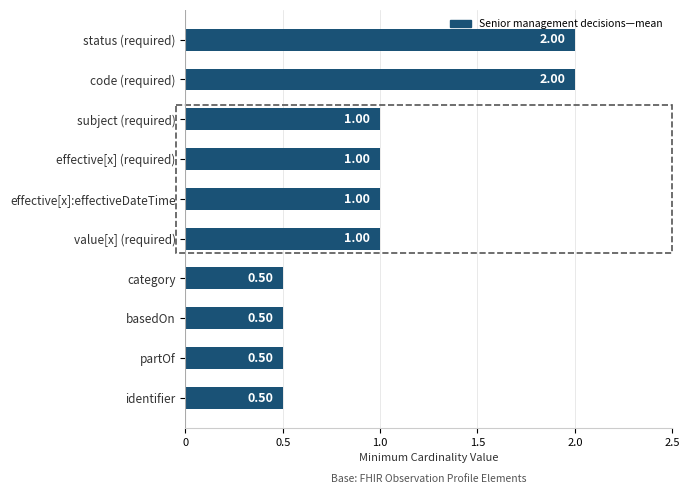

What is the average value?

1.0